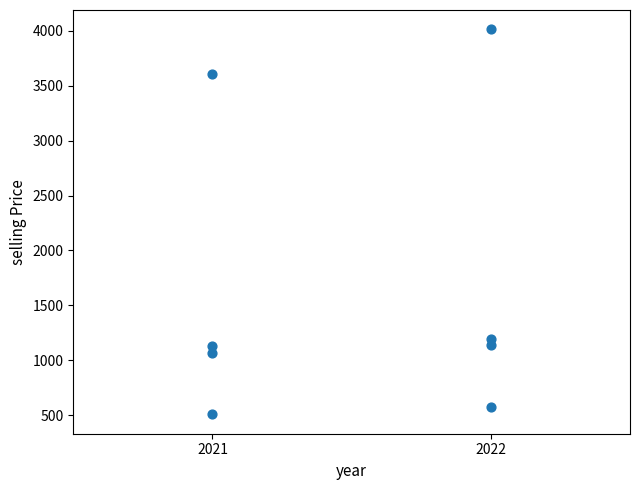

How many data points are displayed?

8